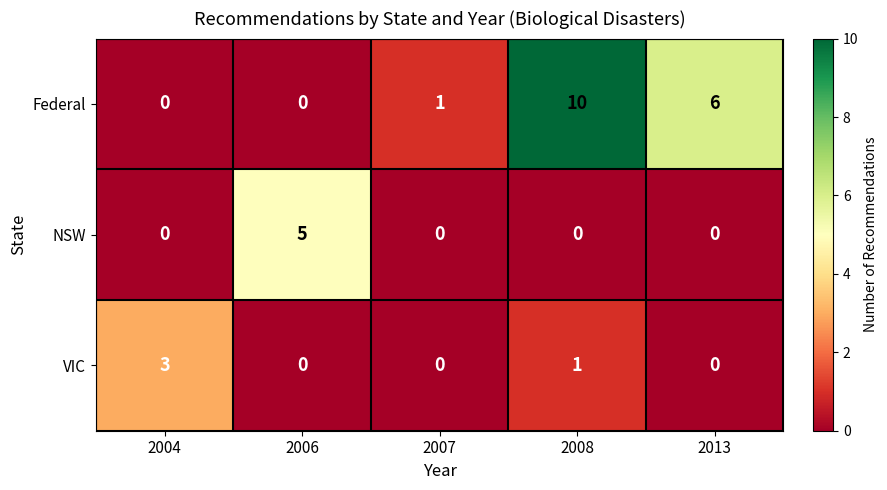

What is the spread (max minus min) of values at 2013?

6